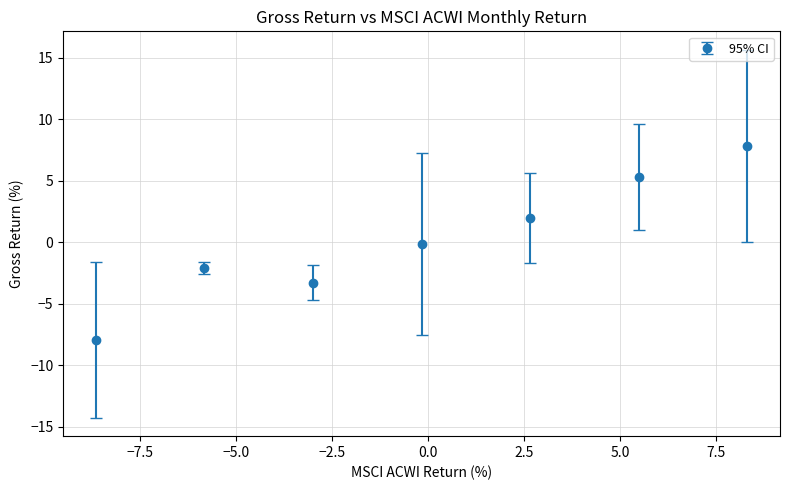

What is the minimum value shown in the chart?

-8.0